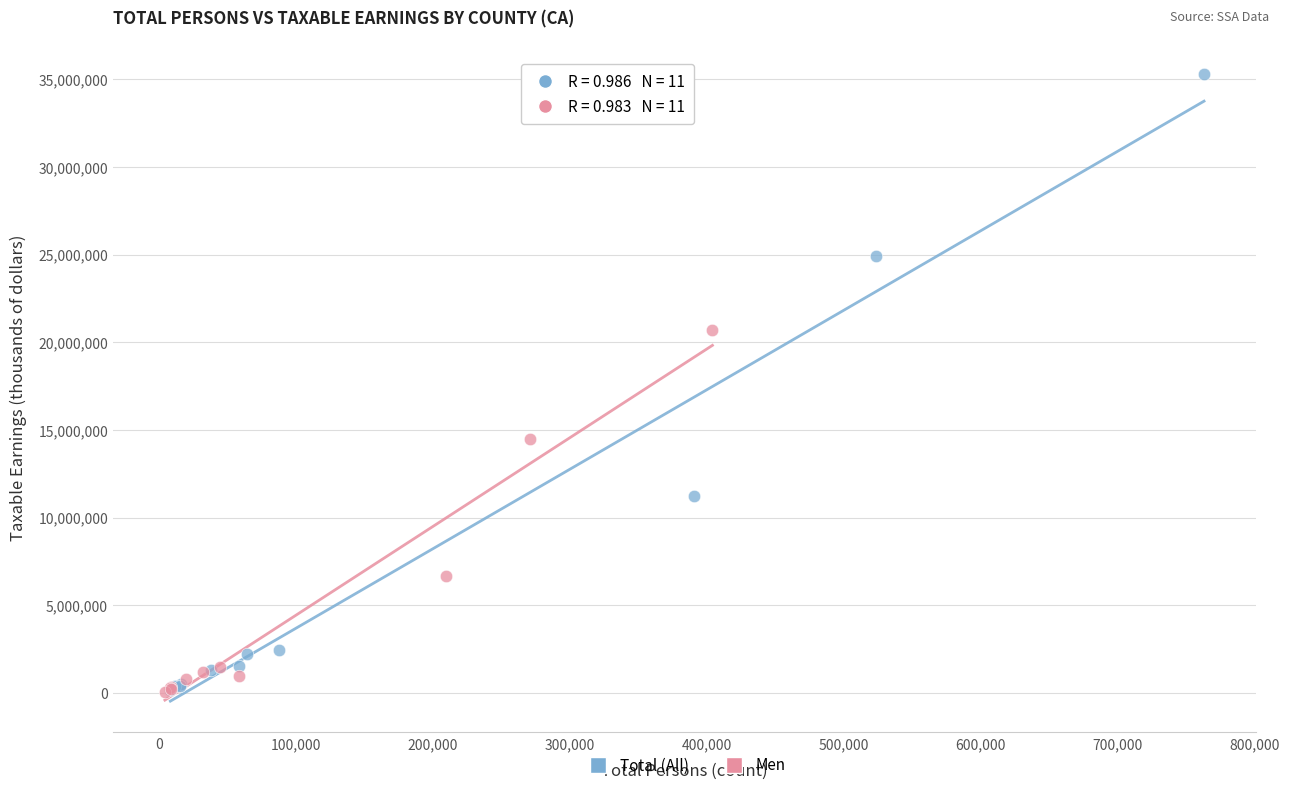

Which series reaches the maximum Y coordinate?

Total (All)